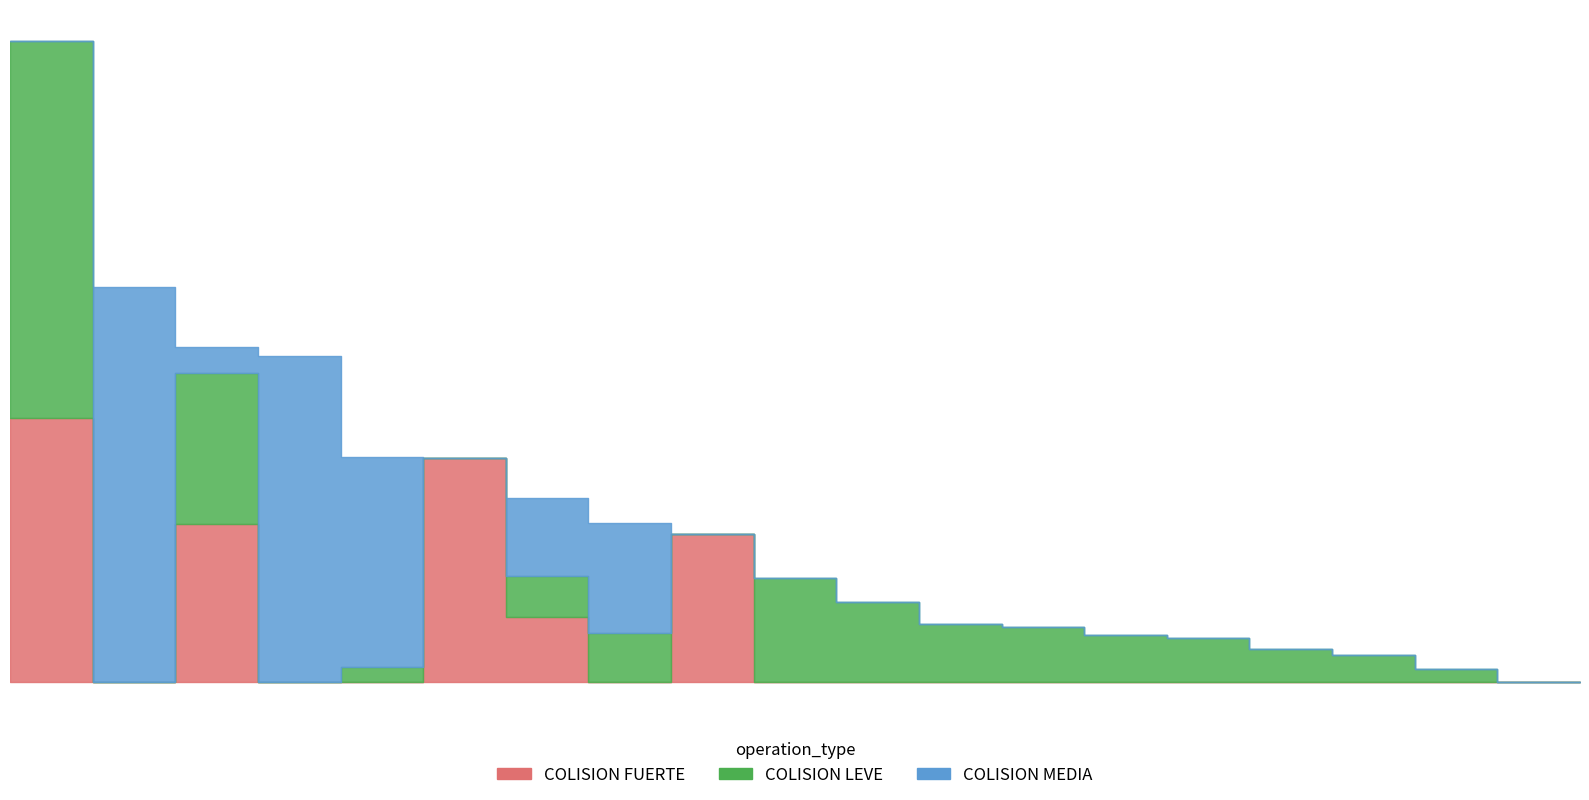

What is the label of the 14th point from the right?

2017-04-28